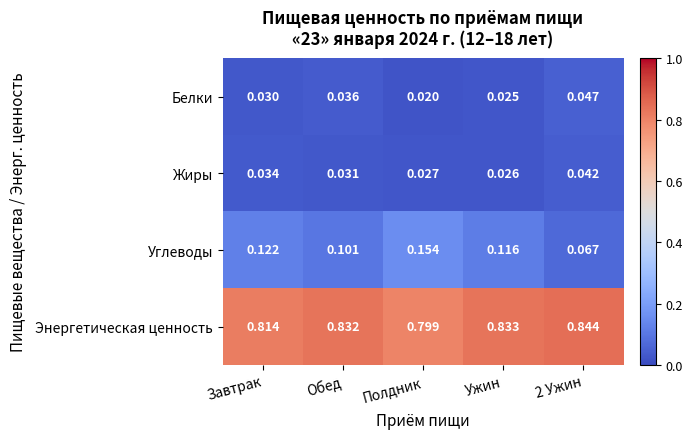

Which label corresponds to the smallest value in the chart?

Полдник